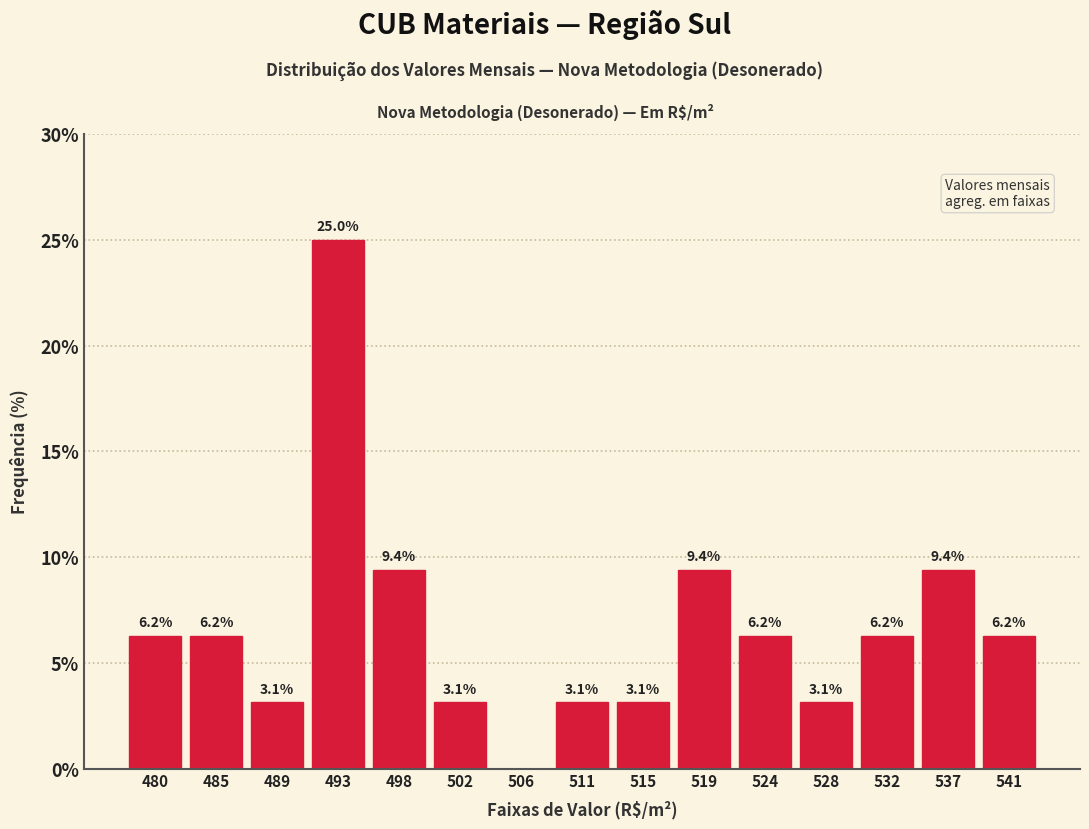

Which range on the x-axis has the tallest bar?

491.0 to 495.5